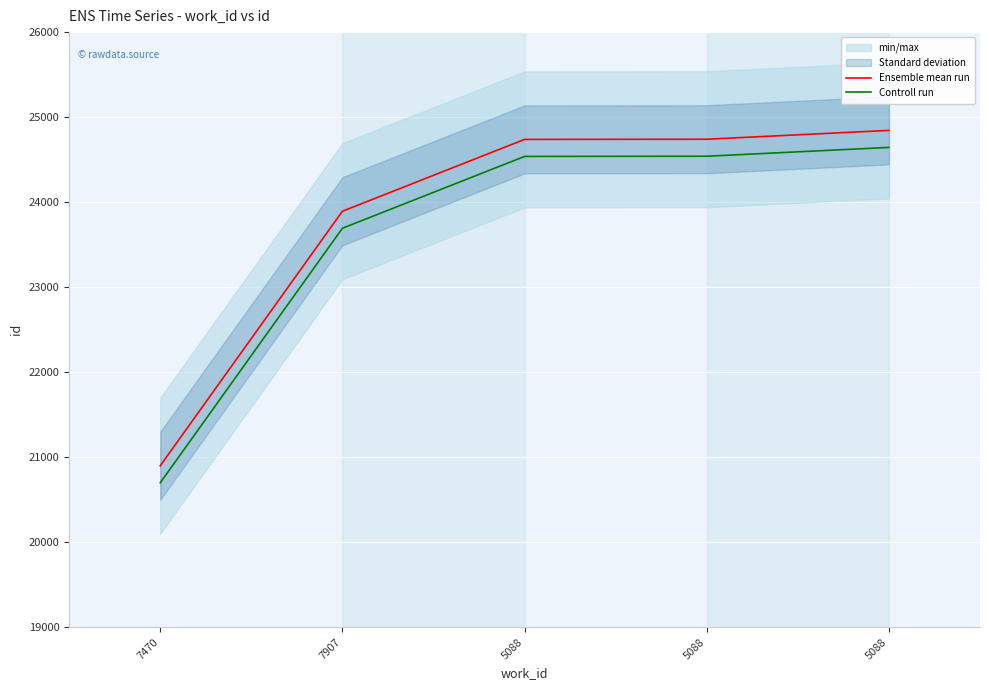

Which series changed the most between 5088 and 5088?

Ensemble mean run